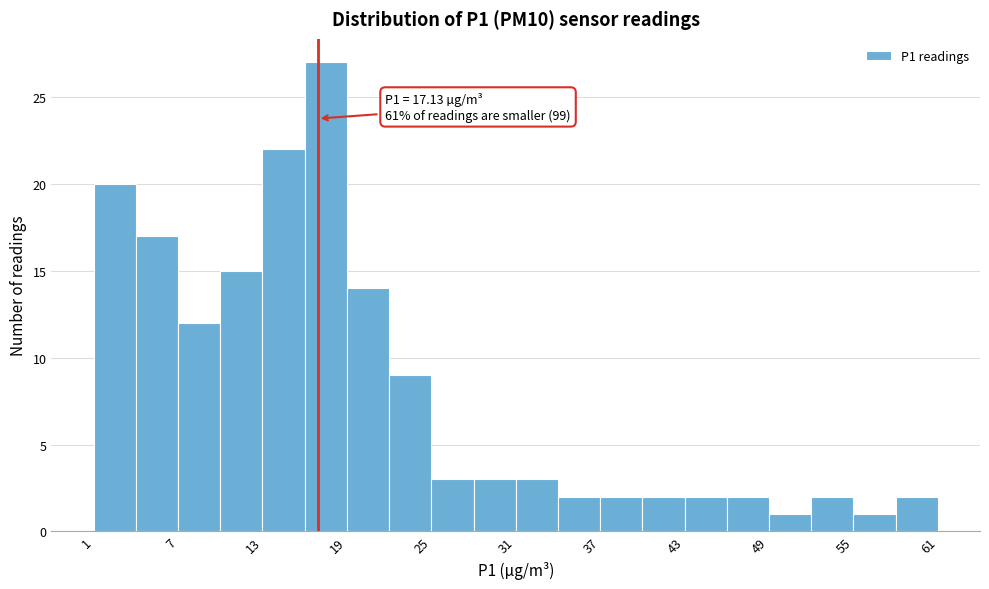

Around what value on the x-axis is the tallest bar? Give the approximate position of its centre, as read against the axis.

18